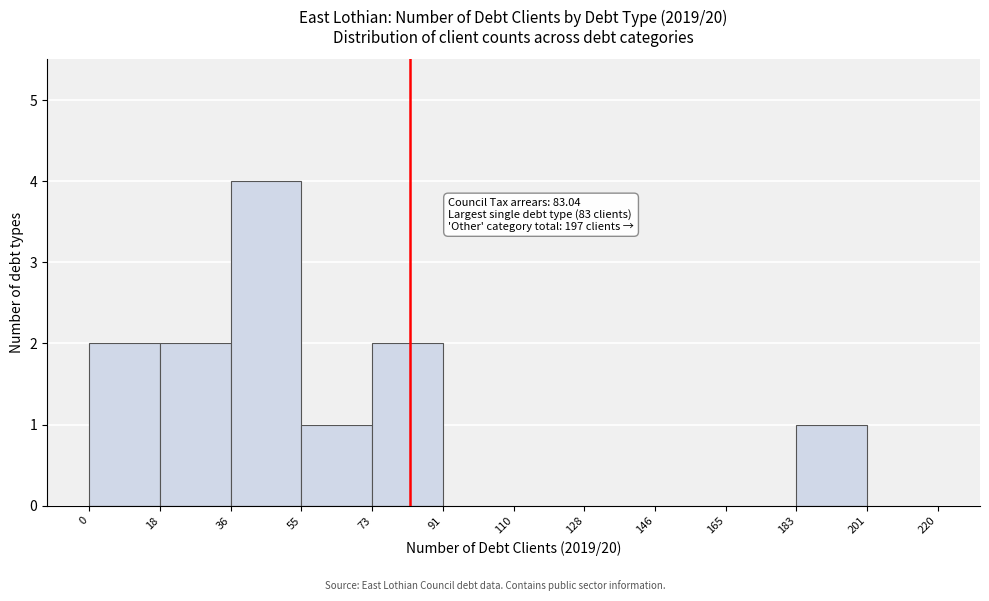

Over which range of the x-axis is the bar tallest?

36 to 55